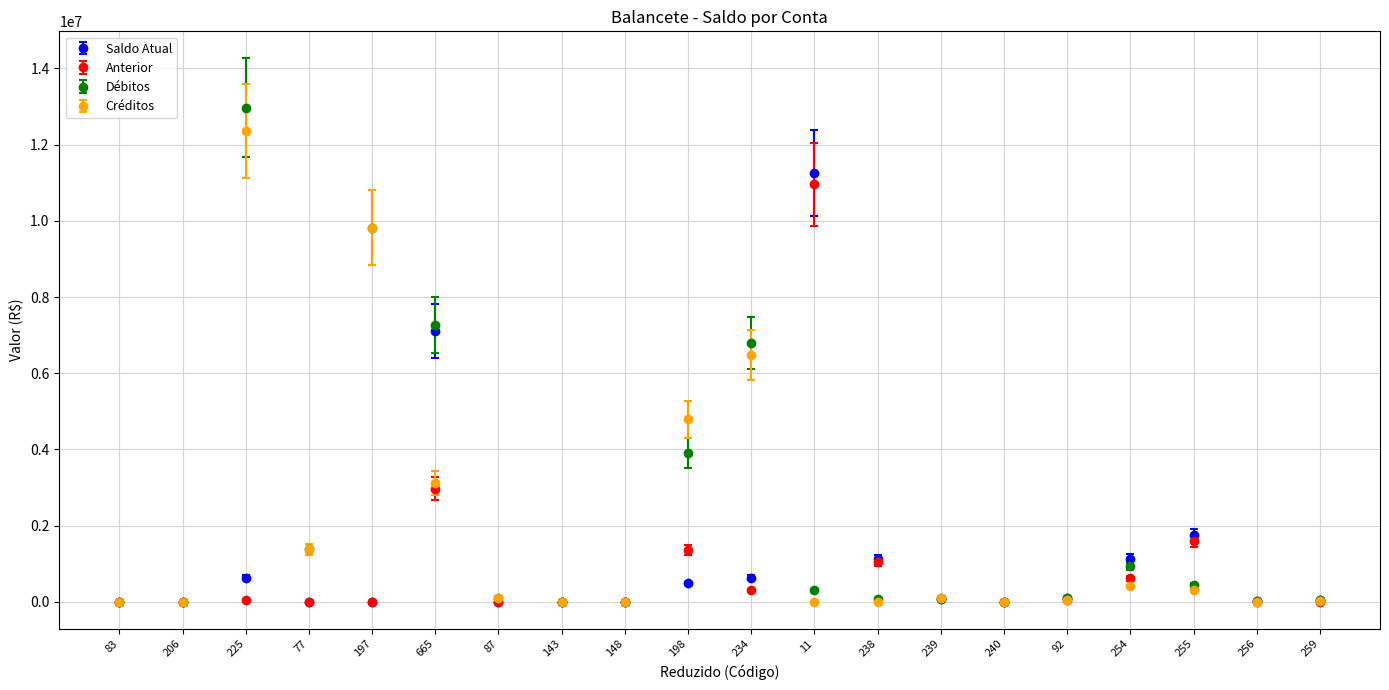

Is it true that Créditos equals 1376809.0 at 77?

True